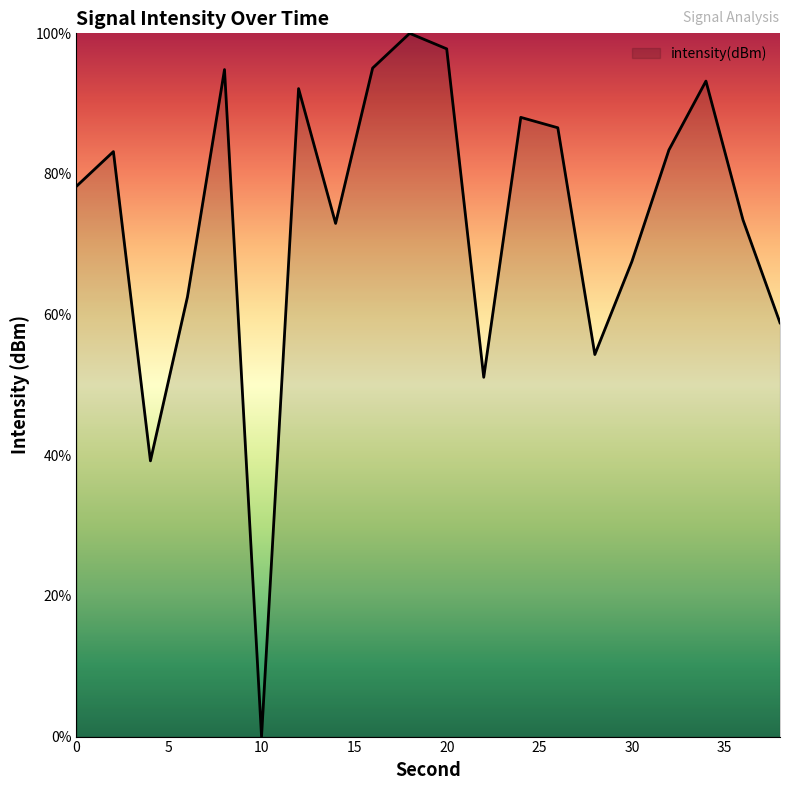

How many interior local valleys (lower than both neighbors) does the data have?

5